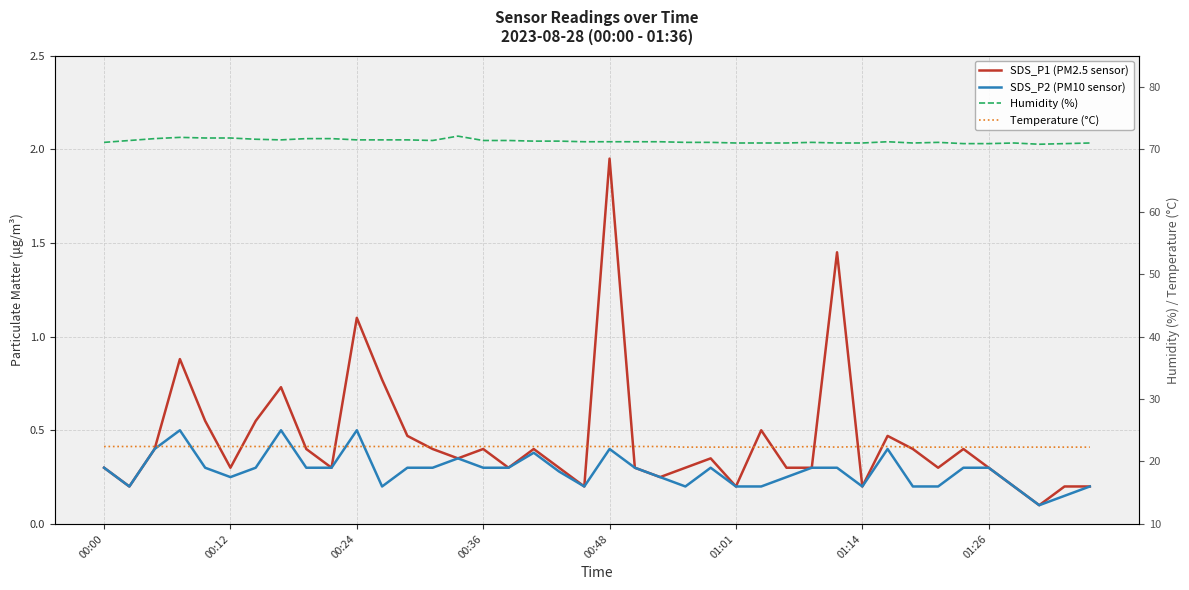

Is this an area chart (filled region under the line)?

No